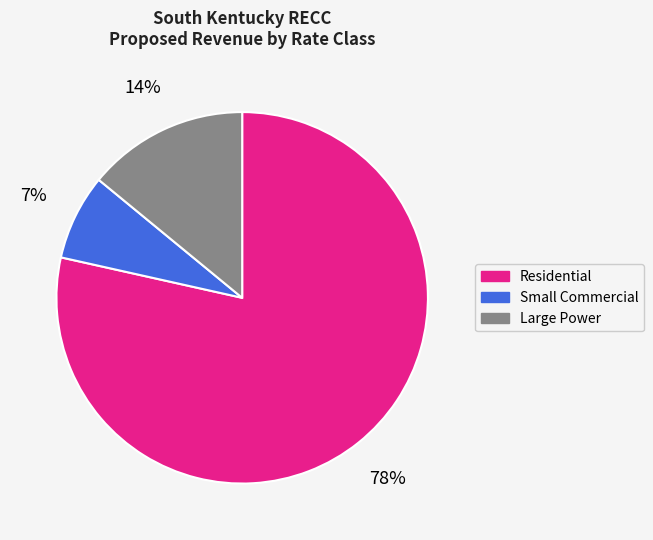

To the nearest percent, what is the difference between the Large Power and Small Commercial slice percentages?

7%